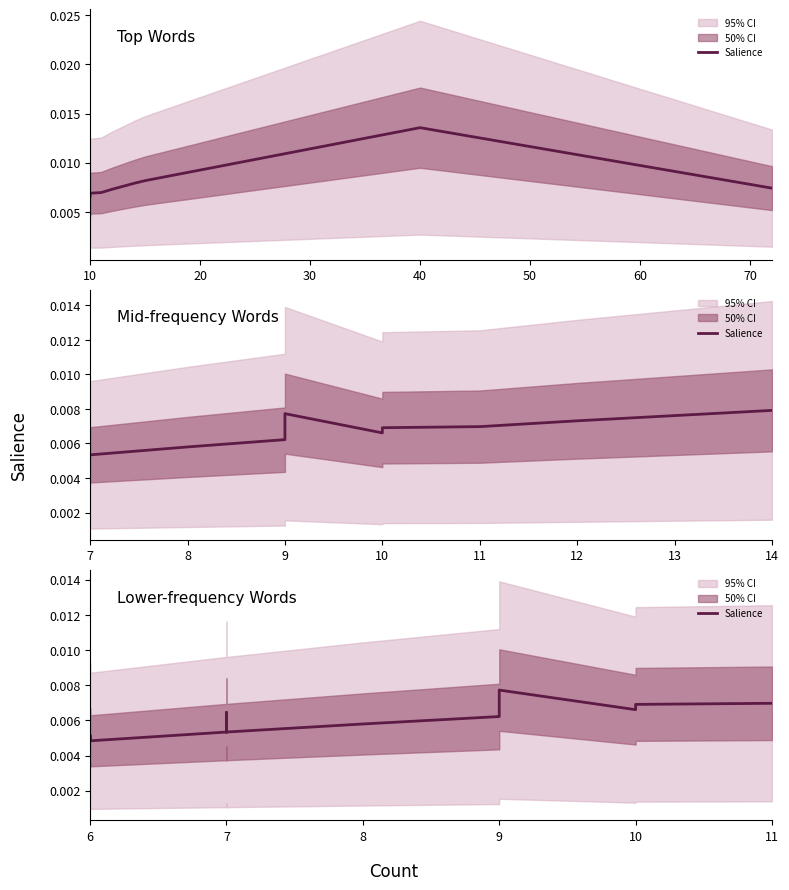

How many lines are shown in the chart?

1